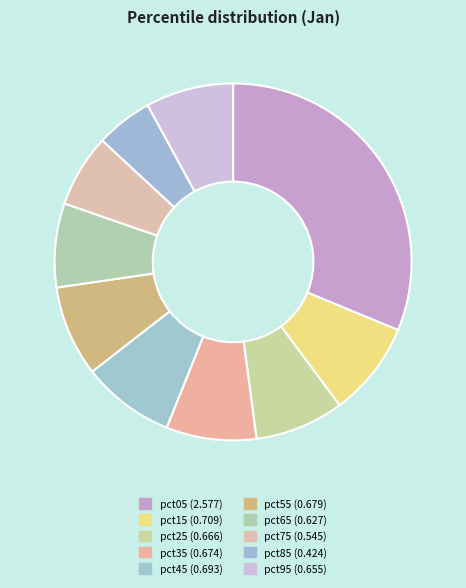

How many slices are in this pie chart?

10